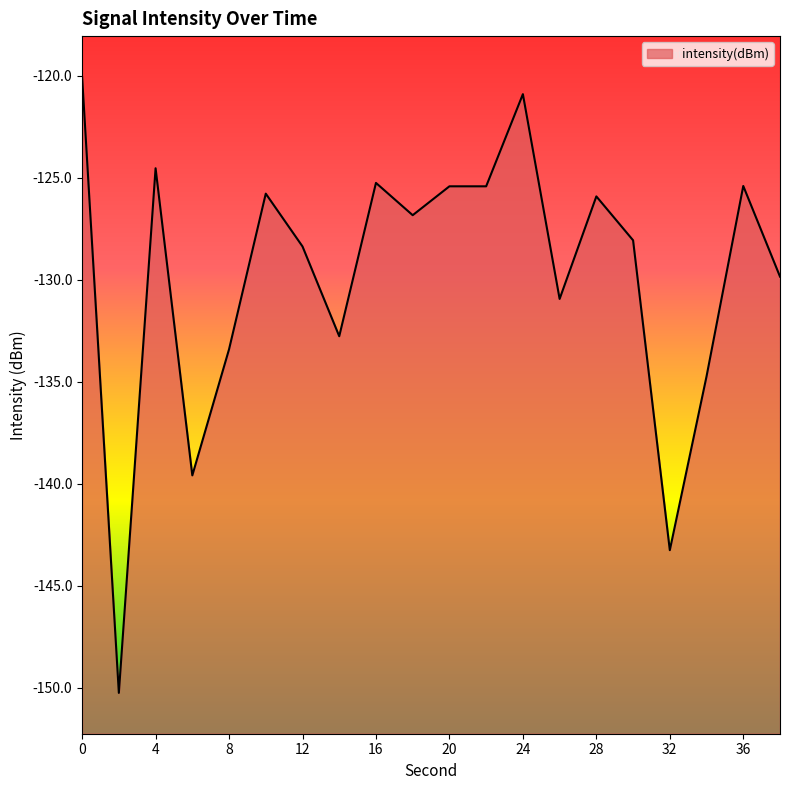

Rank the categories by value from lowest to highest.

2, 32, 6, 34, 8, 14, 26, 38, 12, 30, 18, 28, 10, 22, 20, 36, 16, 4, 24, 0